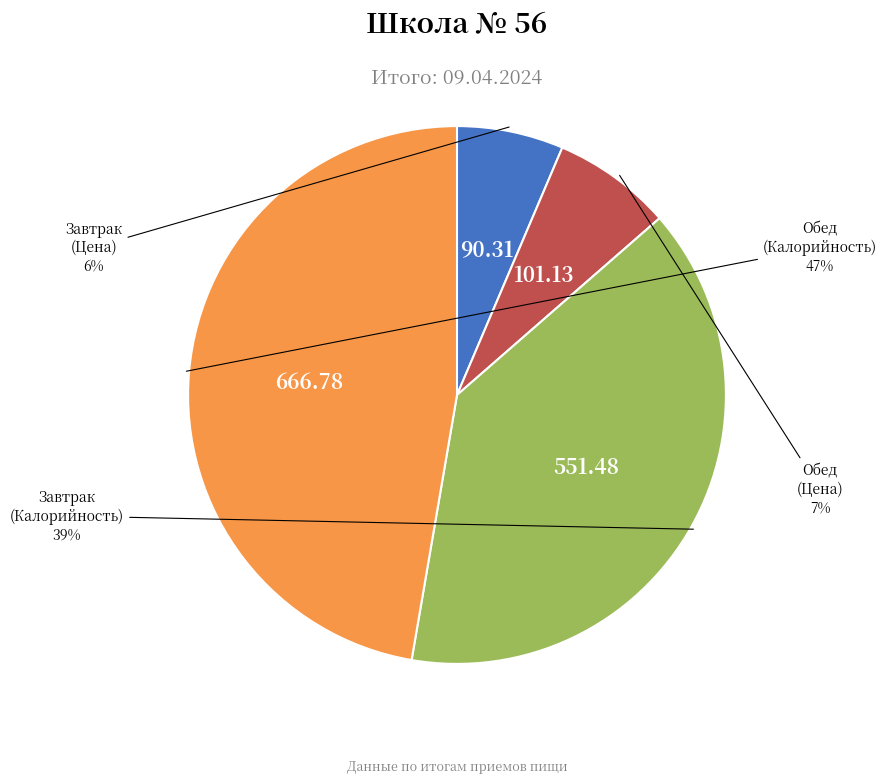

To the nearest percent, what is the difference between the Завтрак (Цена) and Обед (Цена) slice percentages?

1%